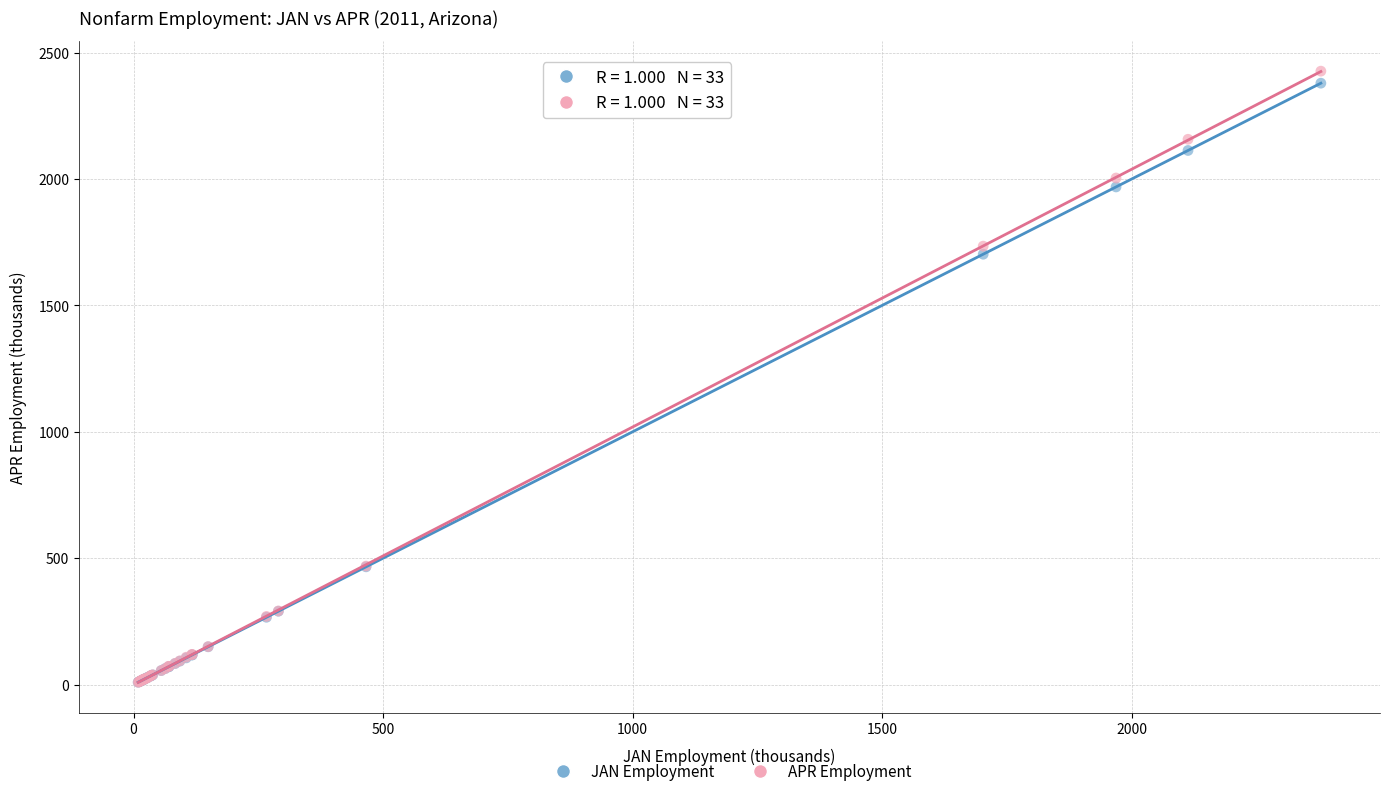

Across all series, what Y value is closest to 1217?

1702.4